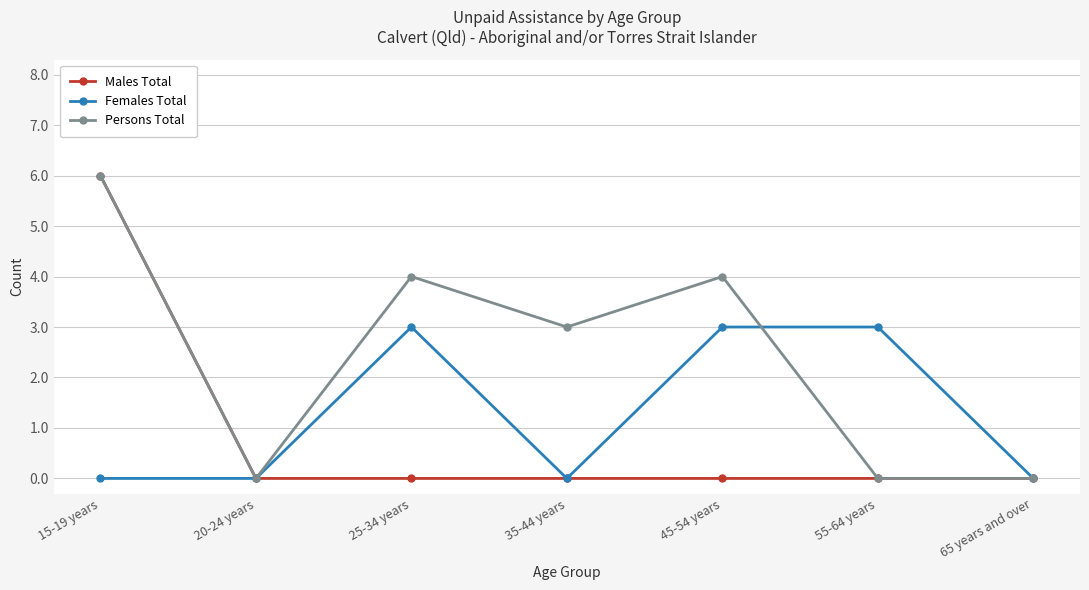

What is the label of the 1st point from the left?

15-19 years